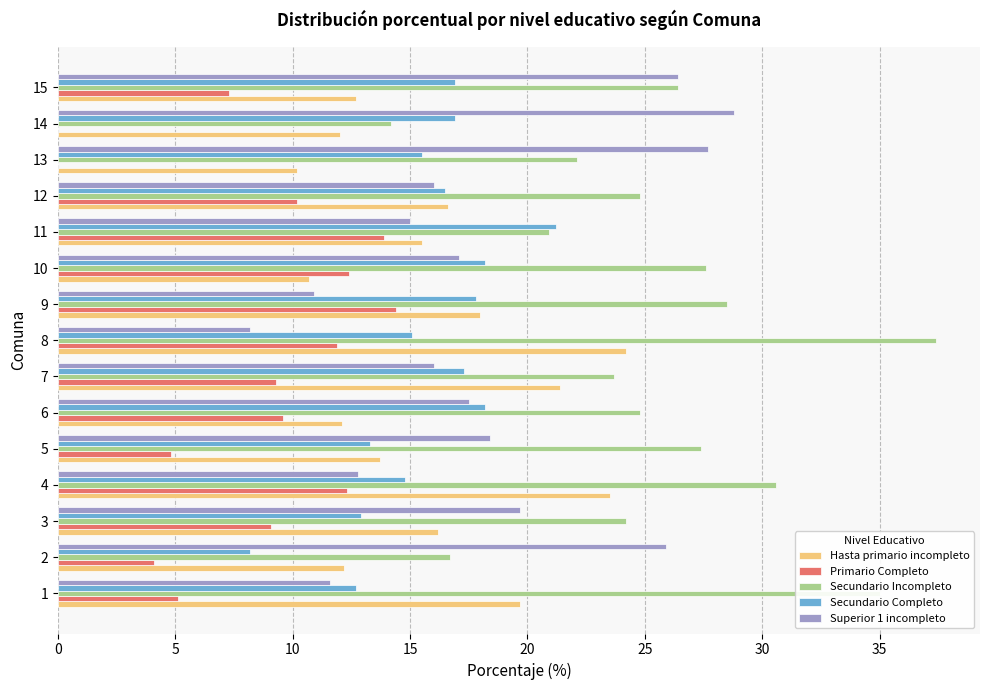

What is the maximum value for Secundario Completo?

21.2